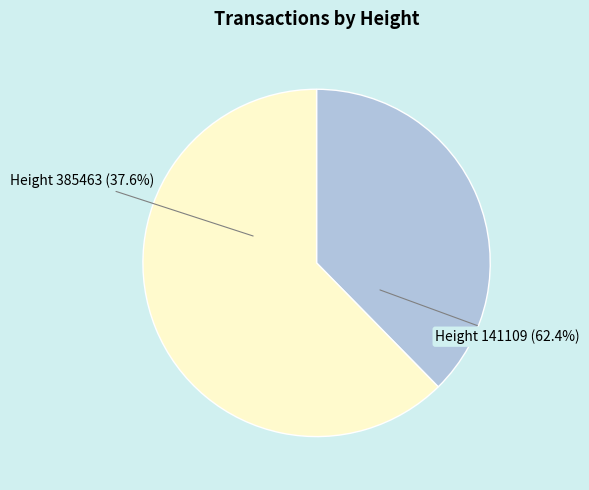

What portion of the pie excludes 385463?

62.4%